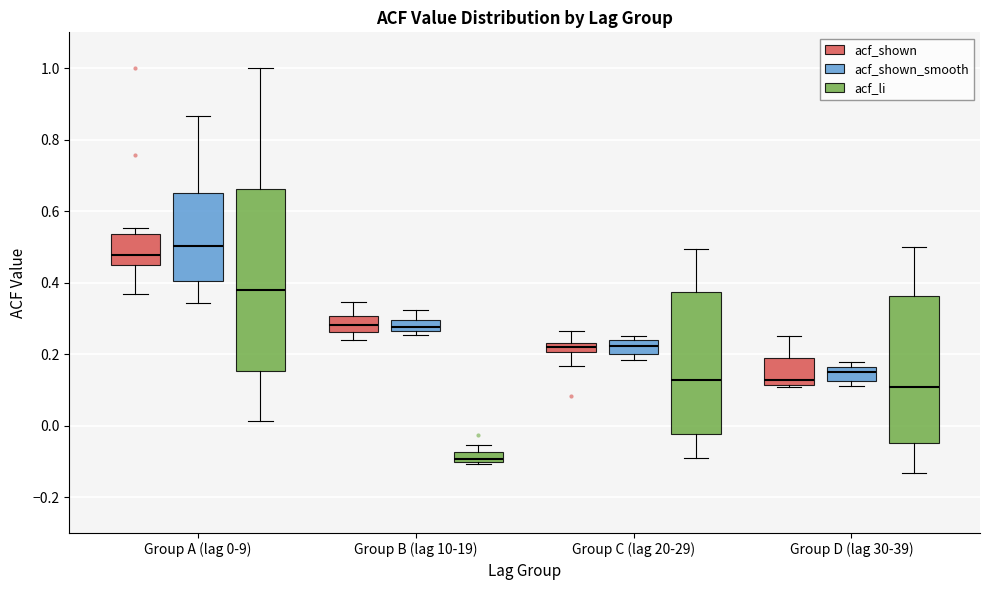

Which box is the tallest, from its lower edge to its upper edge?

Group A (lag 0-9) (acf_li)